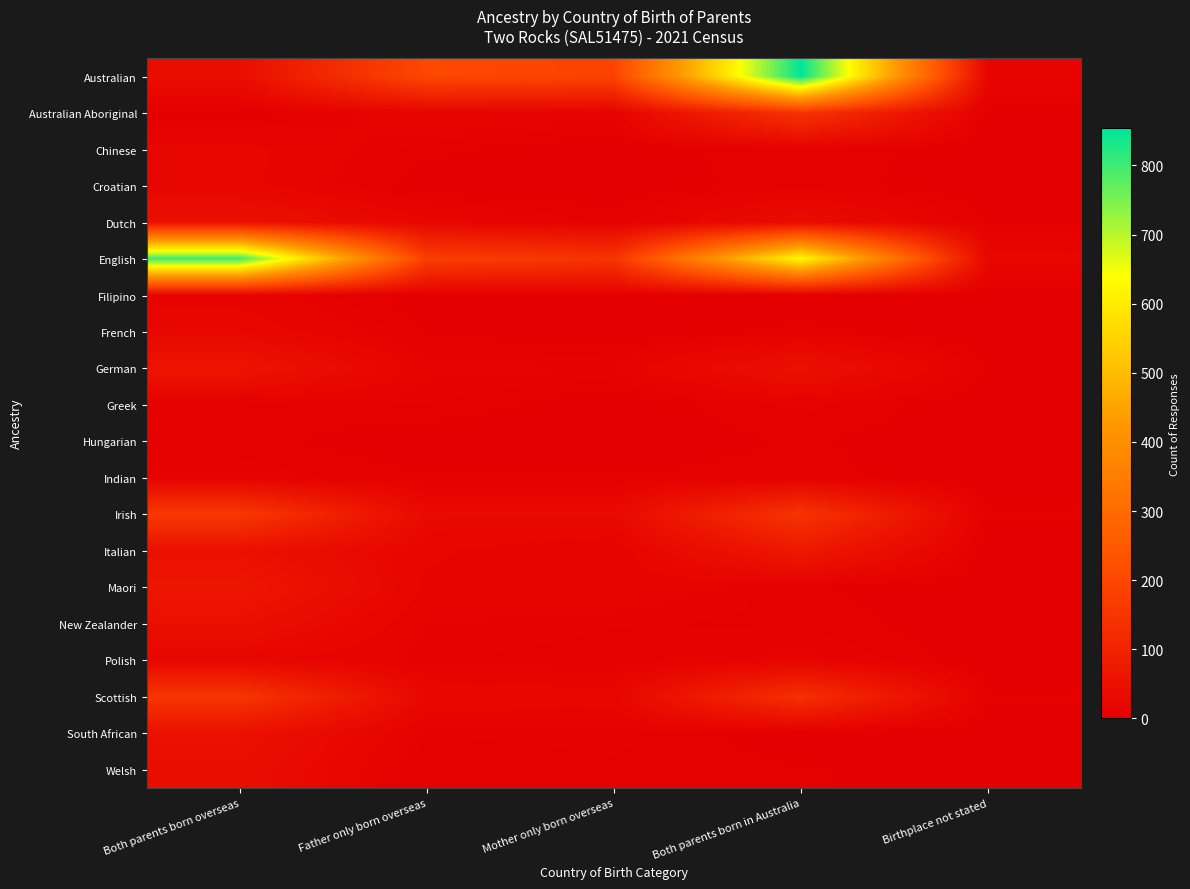

What is the spread (max minus min) of values at Birthplace not stated?

20